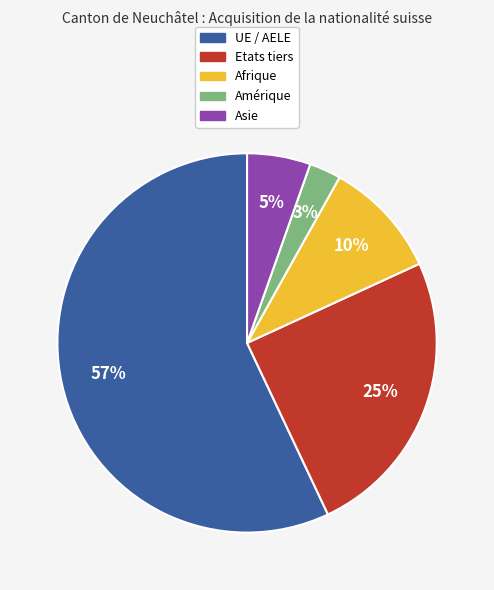

To the nearest percent, what is the average slice percentage?

20%